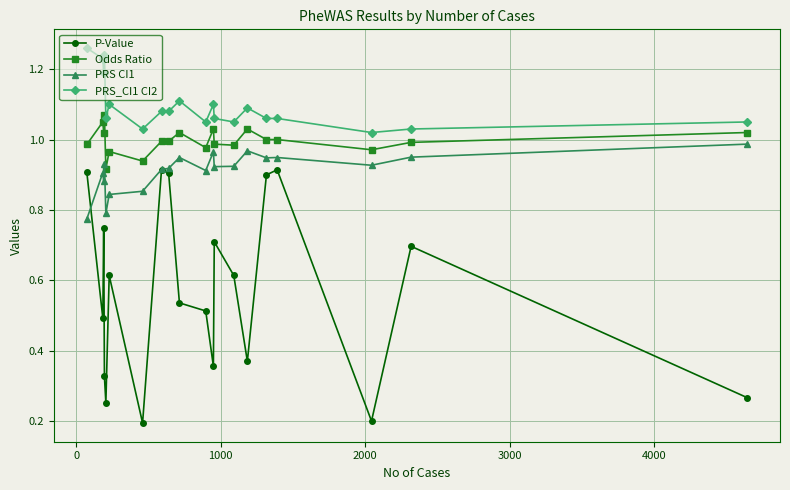

Rank the series by their average value, from highest to lowest.

PRS_CI1 CI2, Odds Ratio, PRS CI1, P-Value